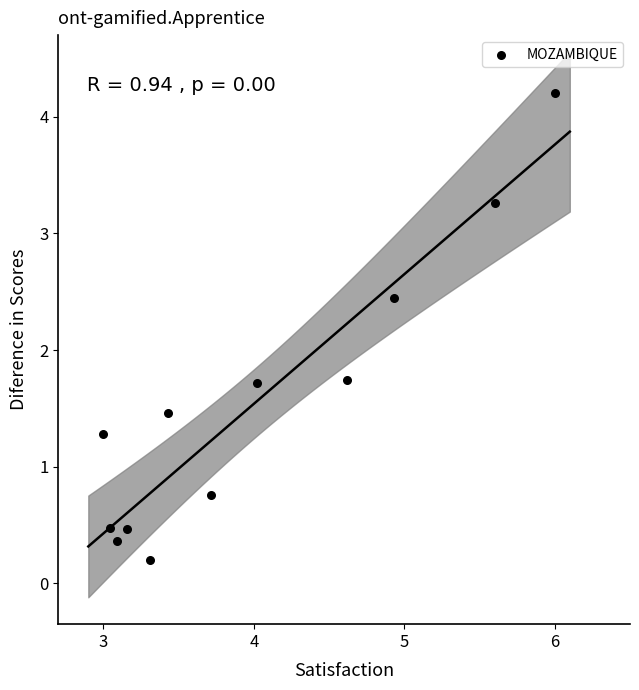

What is the range of X values (max minus min)?

3.0